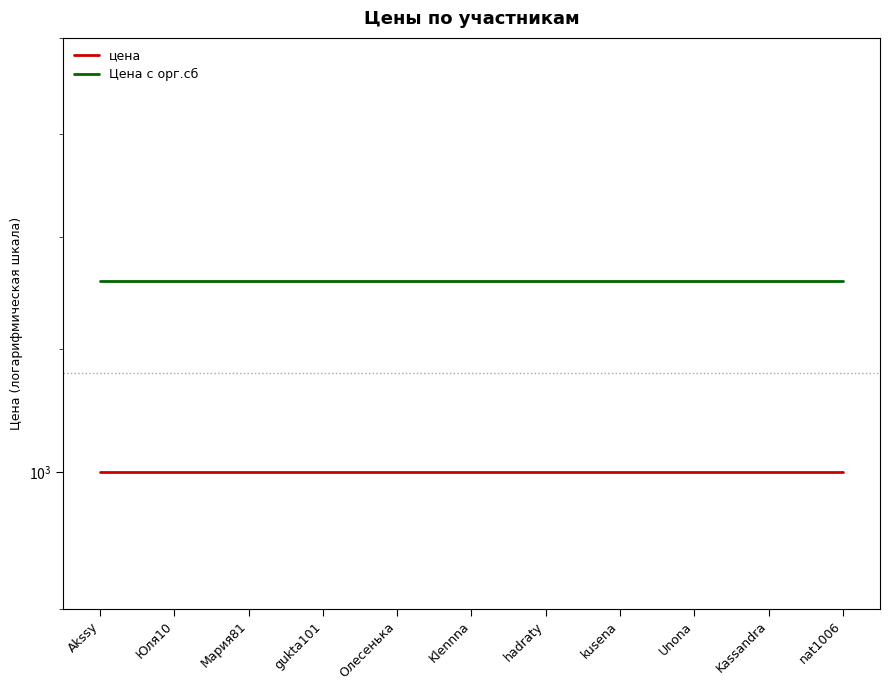

Count the number of data series in this chart.

2